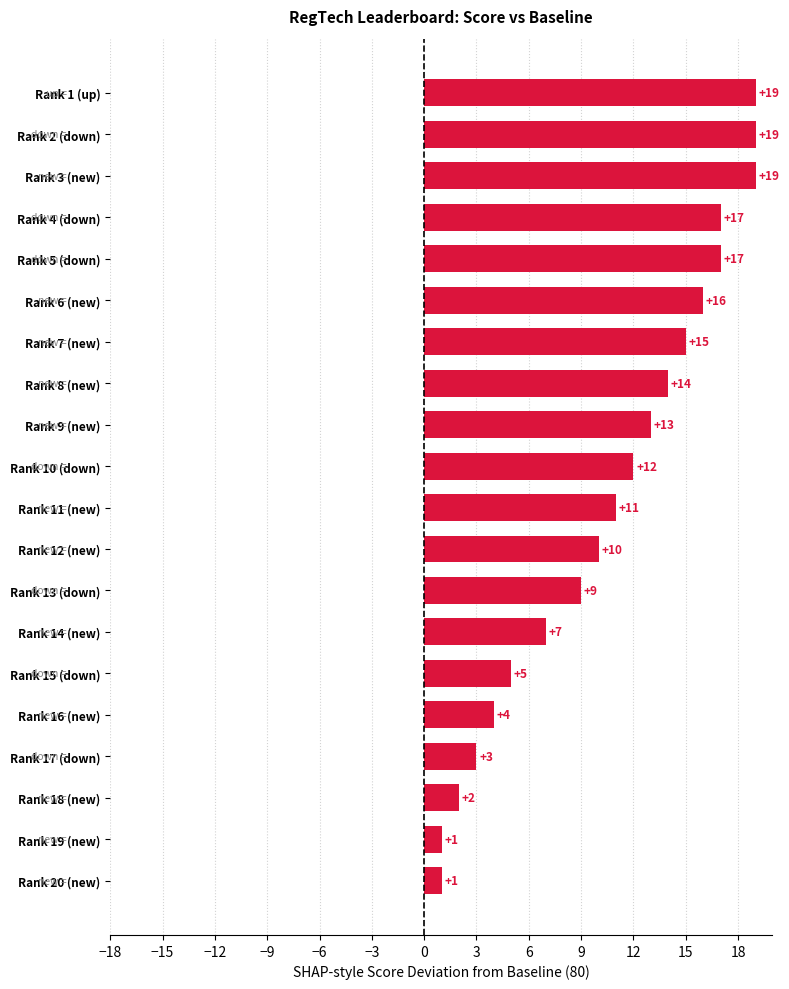

What is the difference between the maximum and minimum values?

18